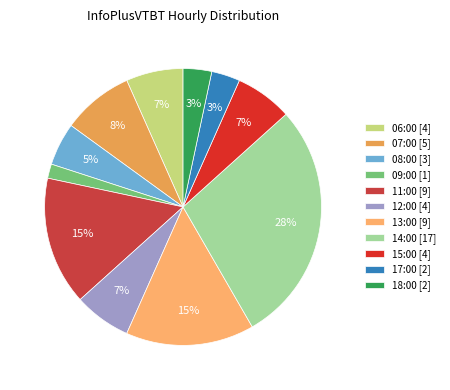

Rank the categories by value from lowest to highest.

09:00, 17:00, 18:00, 08:00, 06:00, 12:00, 15:00, 07:00, 11:00, 13:00, 14:00